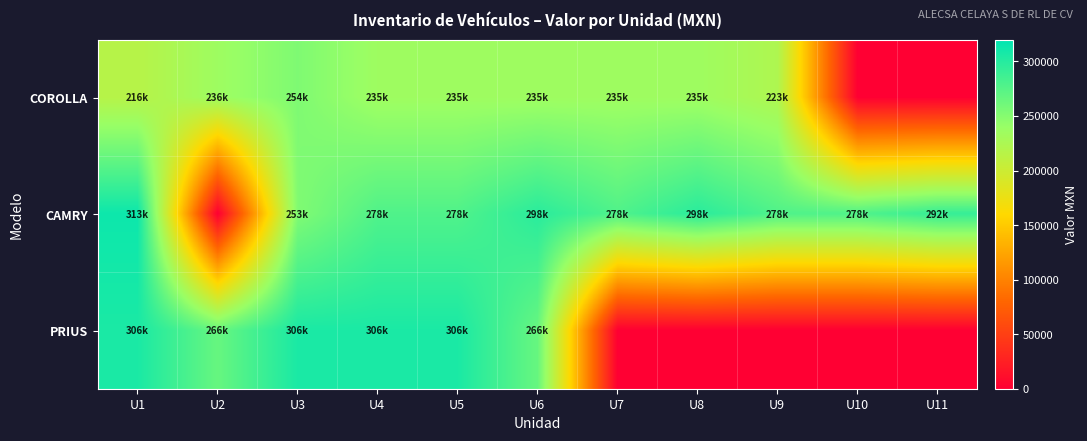

At which category is the sum across all series the highest?

U1